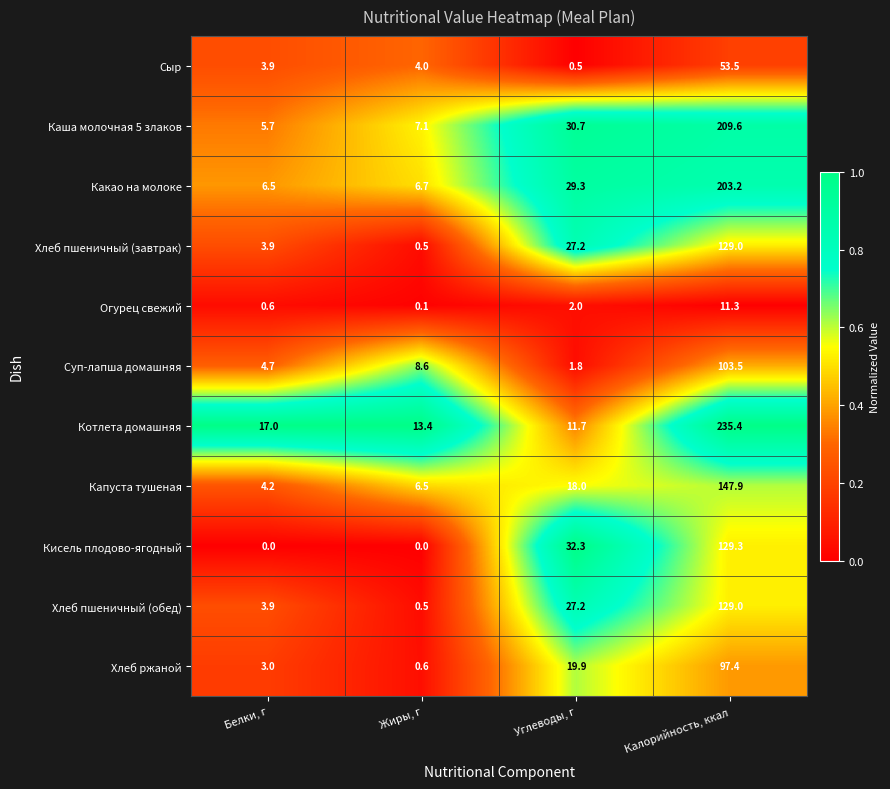

What is the spread (max minus min) of values at Жиры, г?

13.4